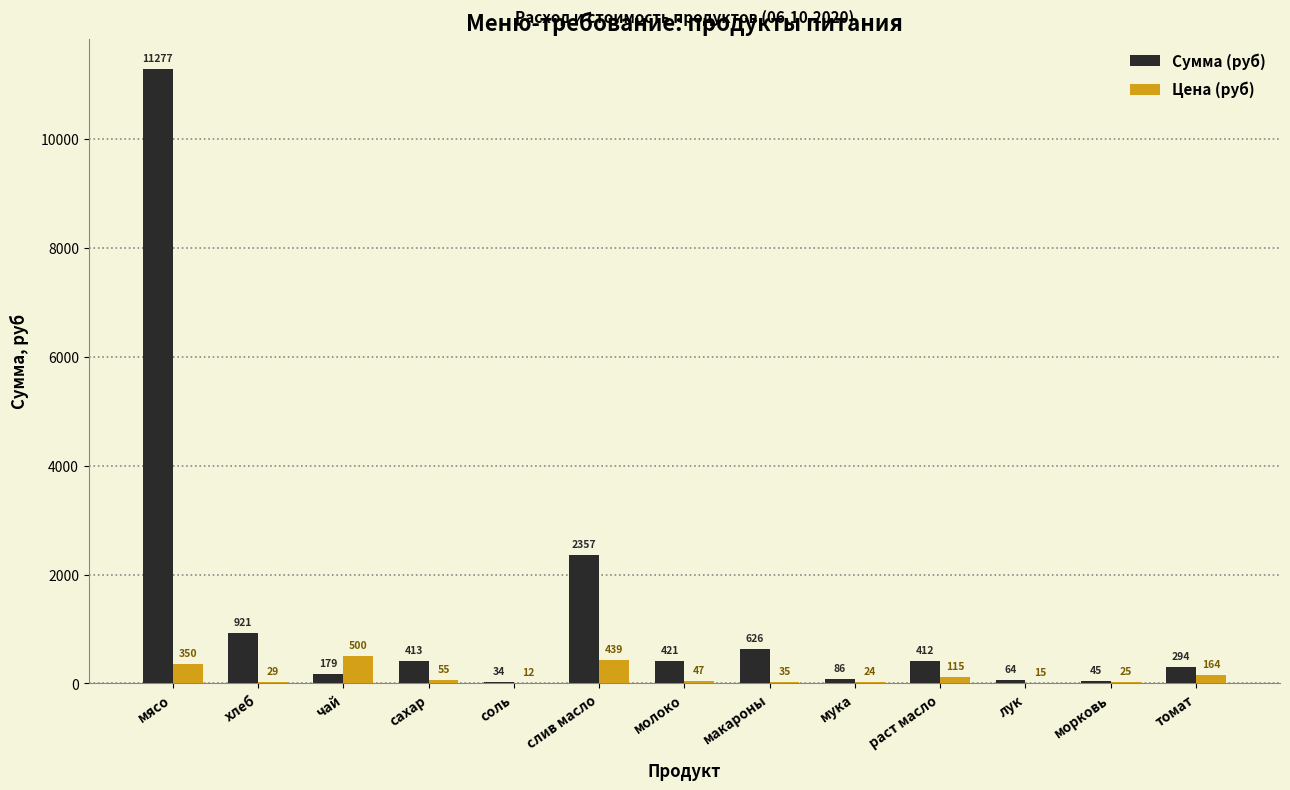

The value of Сумма (руб) at макароны is 626.5. True or false?

True